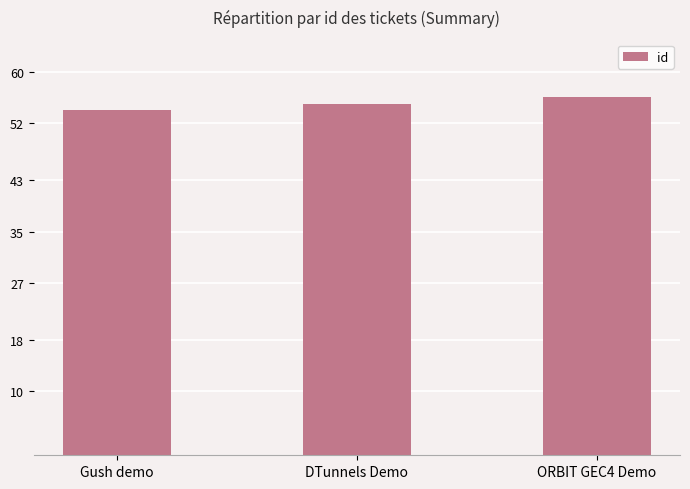

Is it true that the value at ORBIT GEC4 Demo is 56?

True